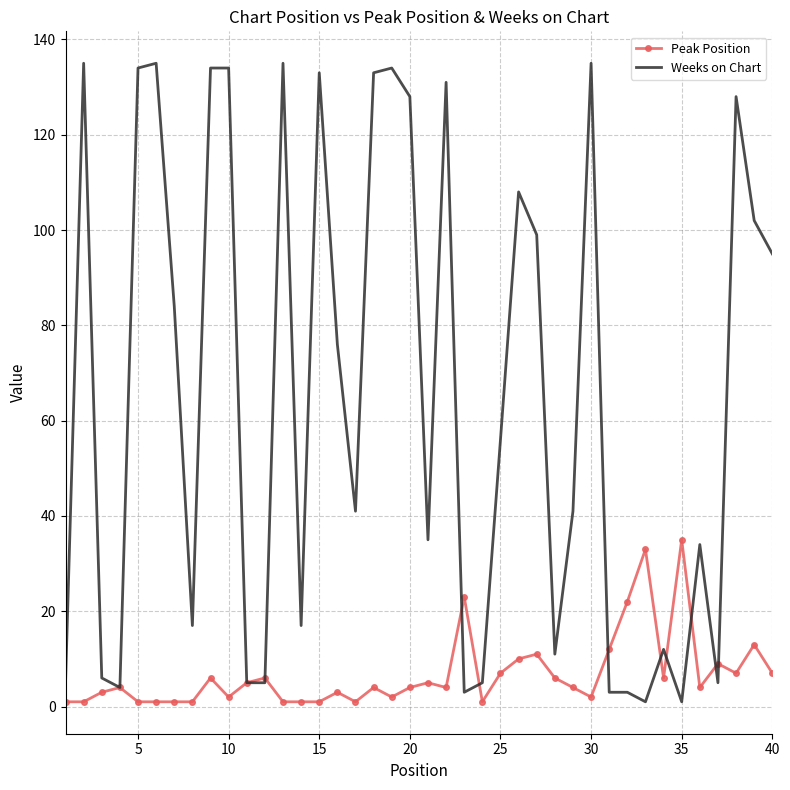

Reading left to right, what are all the values shown in this chart?

Peak Position: 1	1	3	4	1	1	1	1	6	2	5	6	1	1	1	3	1	4	2	4	5	4	23	1	7	10	11	6	4	2	12	22	33	6	35	4	9	7	13	7
Weeks on Chart: 5	135	6	4	134	135	84	17	134	134	5	5	135	17	133	76	41	133	134	128	35	131	3	5	56	108	99	11	41	135	3	3	1	12	1	34	5	128	102	95